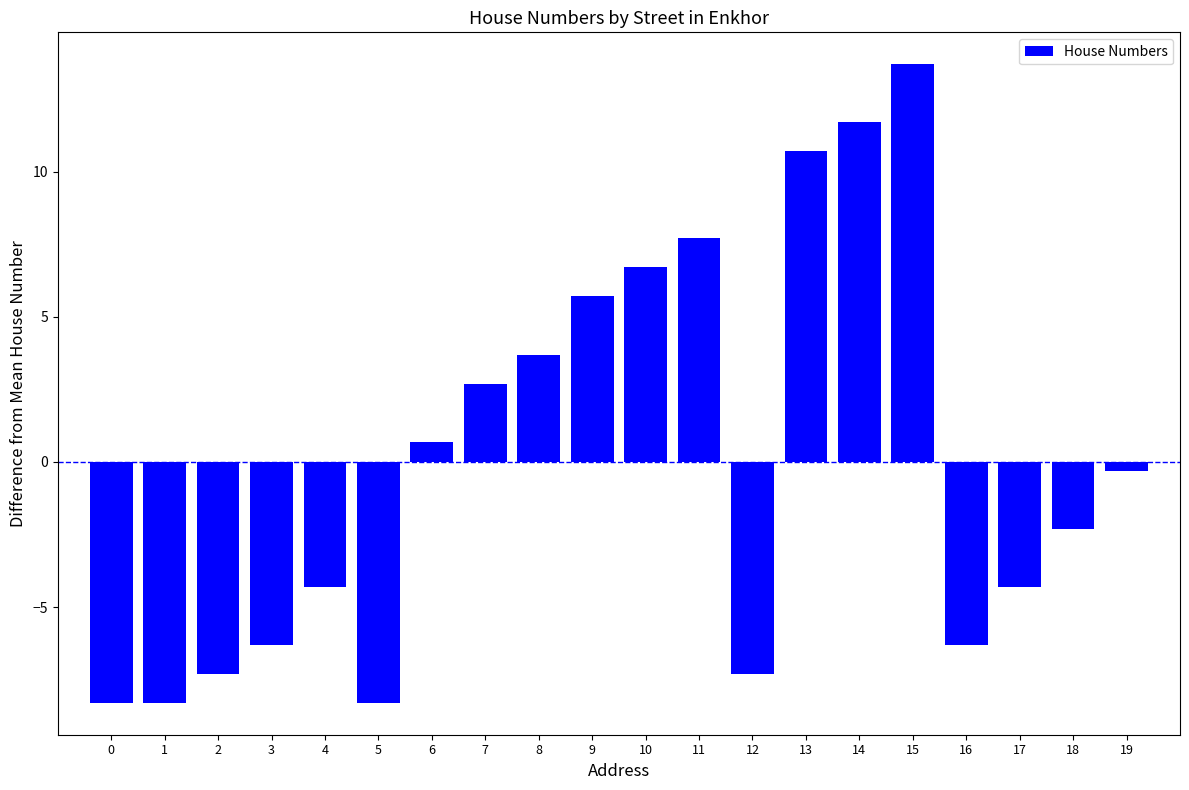

How many values are above zero?

9